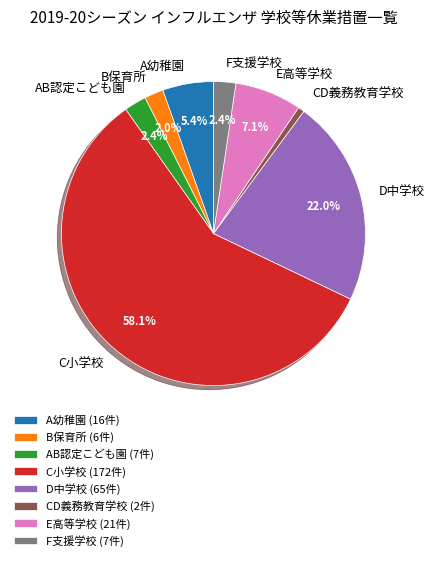

Does AB認定こども園 account for over 50% of the chart?

No